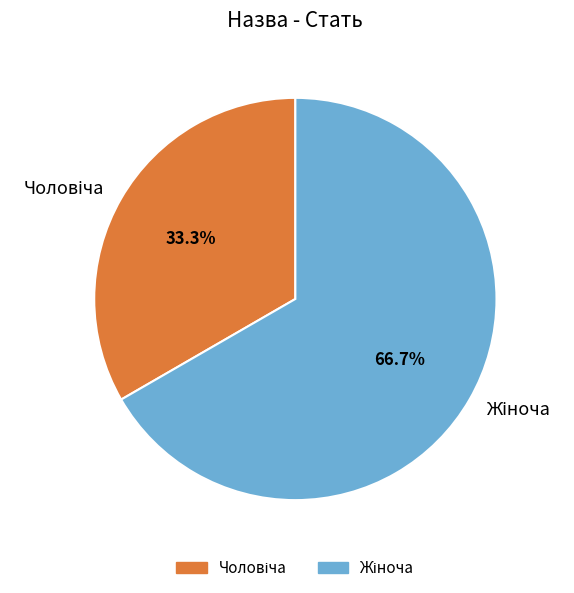

To the nearest percent, what is the combined percentage of Жіноча and Чоловіча?

100%